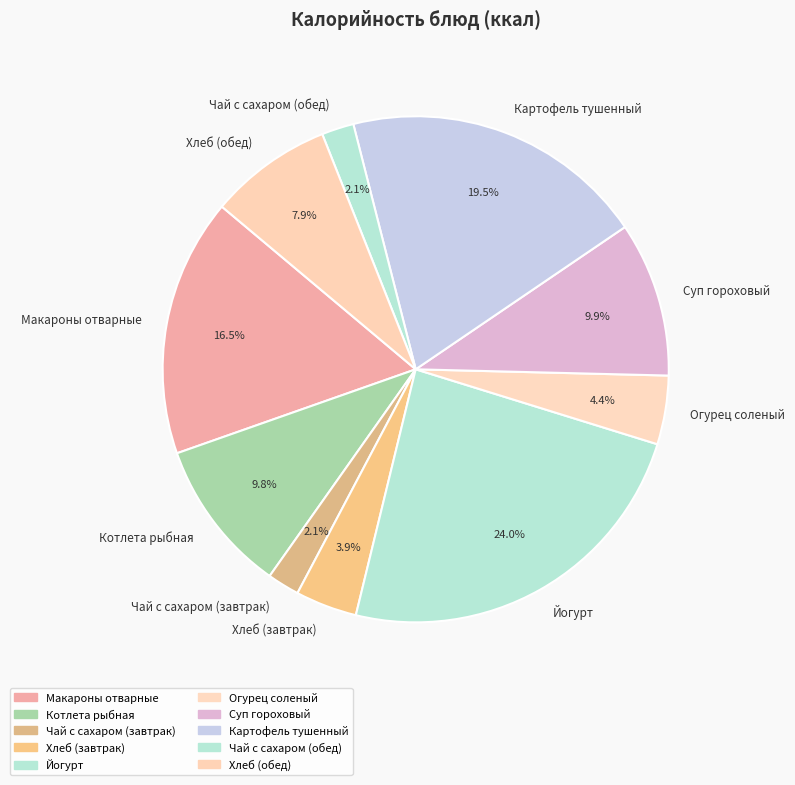

What is the largest slice in the pie chart?

Йогурт